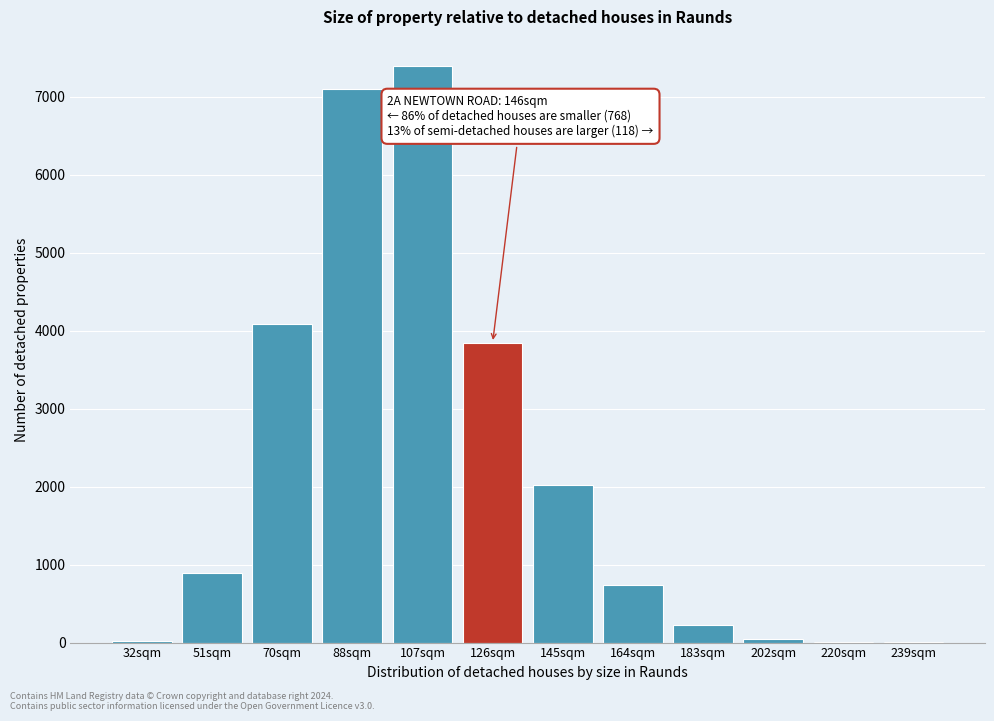

Which category has the highest value across all series?

107sqm